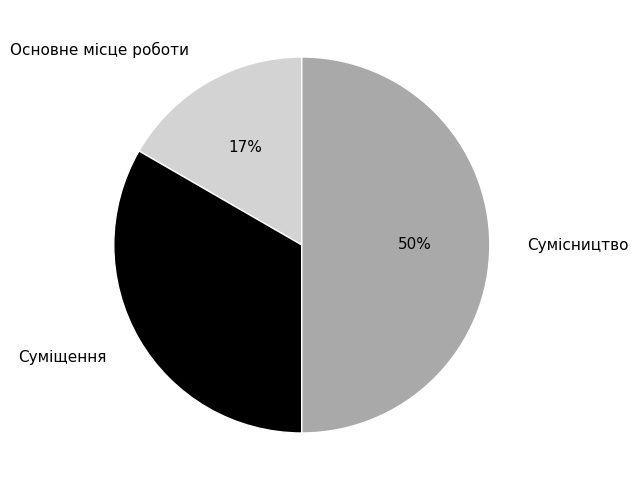

Rank the categories by value from highest to lowest.

Сумісництво, Суміщення, Основне місце роботи